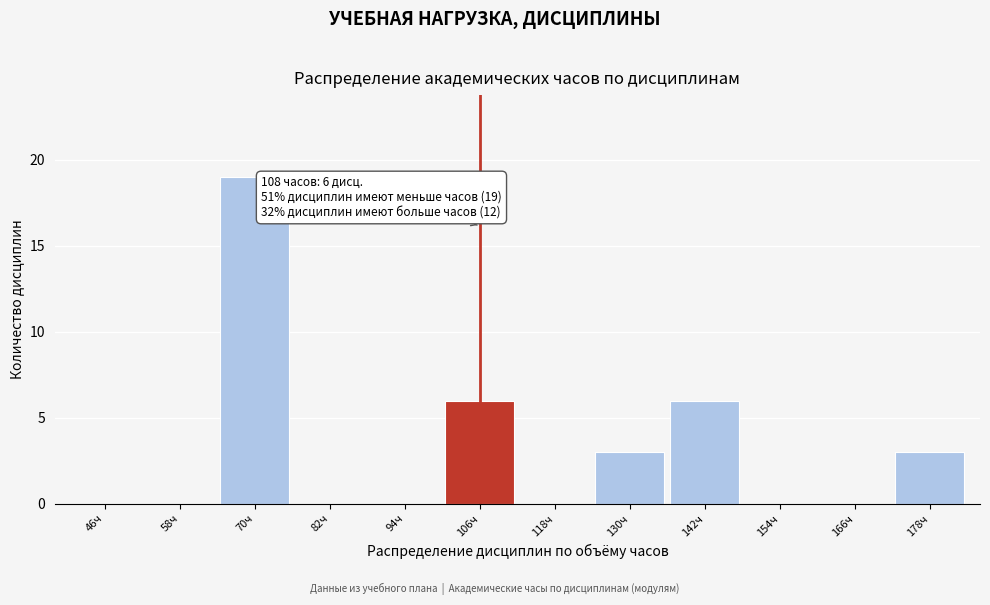

Reading right to left, extract all data points from this chart.

178ч=3	166ч=0	154ч=0	142ч=6	130ч=3	118ч=0	106ч=6	94ч=0	82ч=0	70ч=19	58ч=0	46ч=0